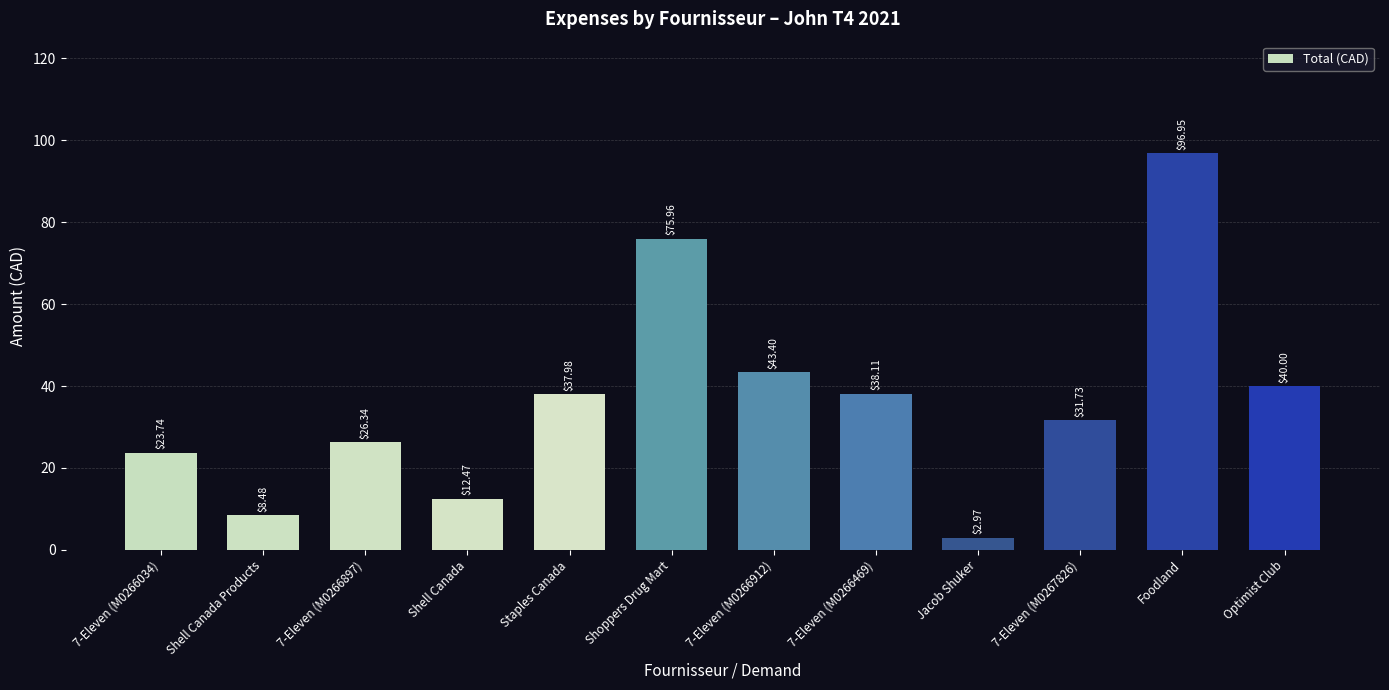

What is the change in value from 7-Eleven (M0266034) to Shell Canada Products?

-15.3